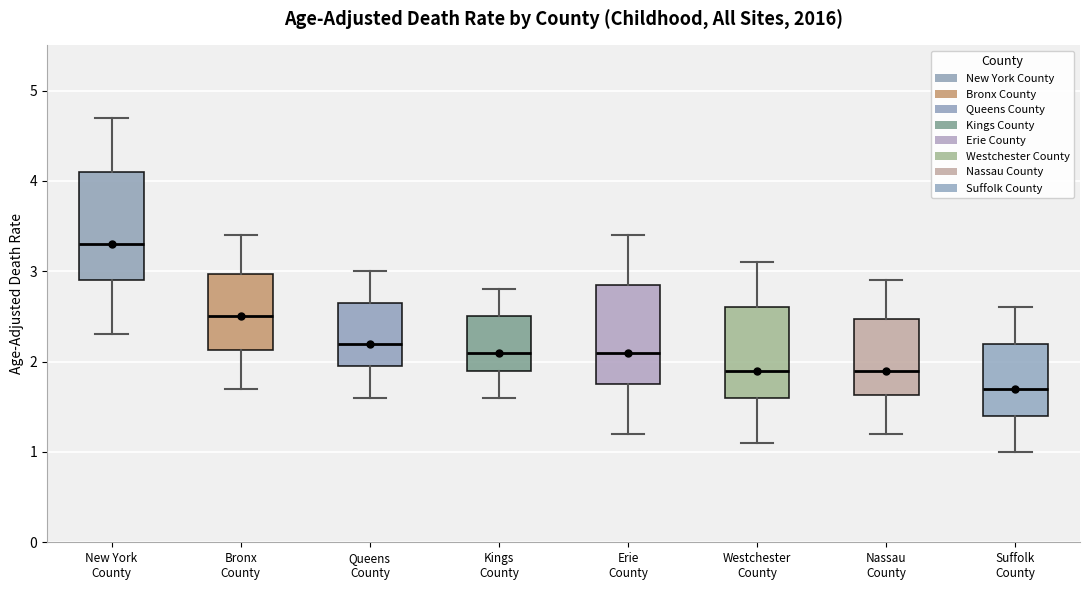

Which box's median line is the lowest?

Suffolk County